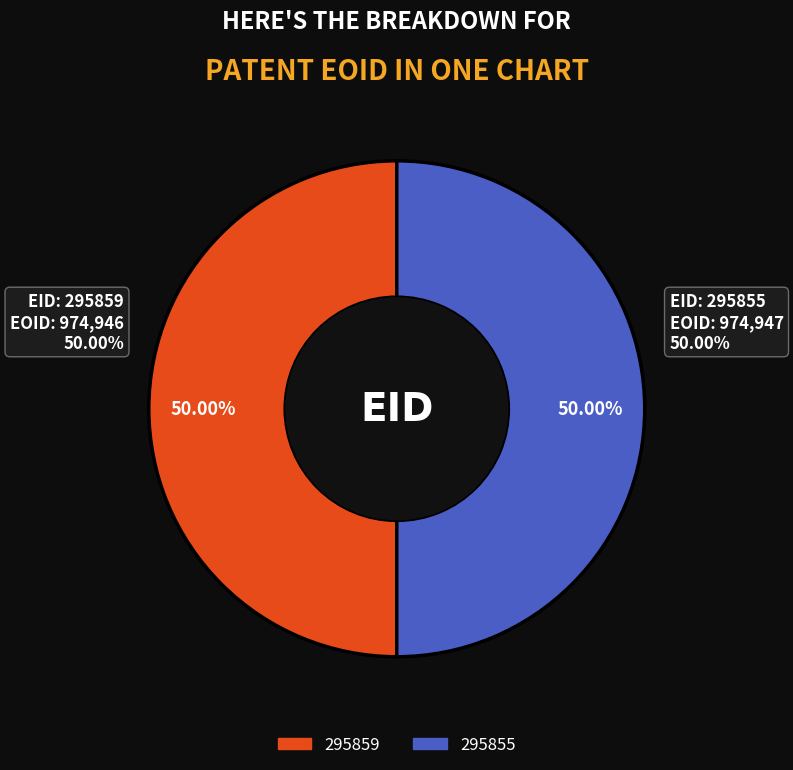

Approximately how many times larger is the value at 295859 compared to 295855?

1.0